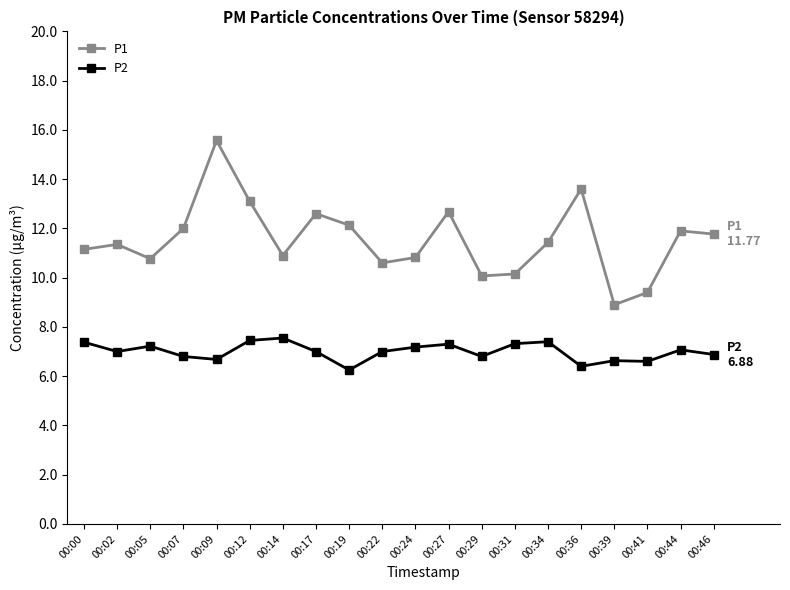

What is the sum of all P2 values?

139.9